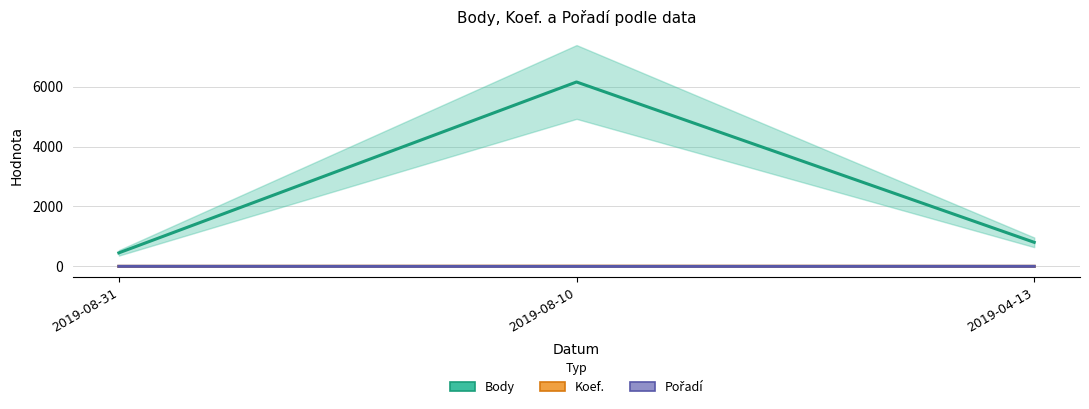

Count the number of data series in this chart.

3